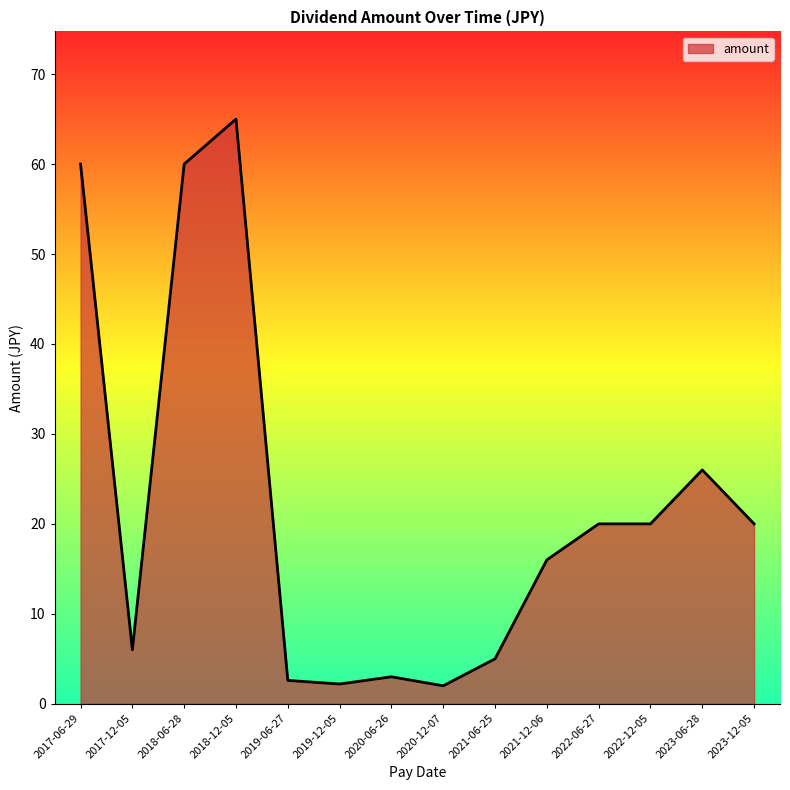

Where is the data nearest to the value 33?

2023-06-28